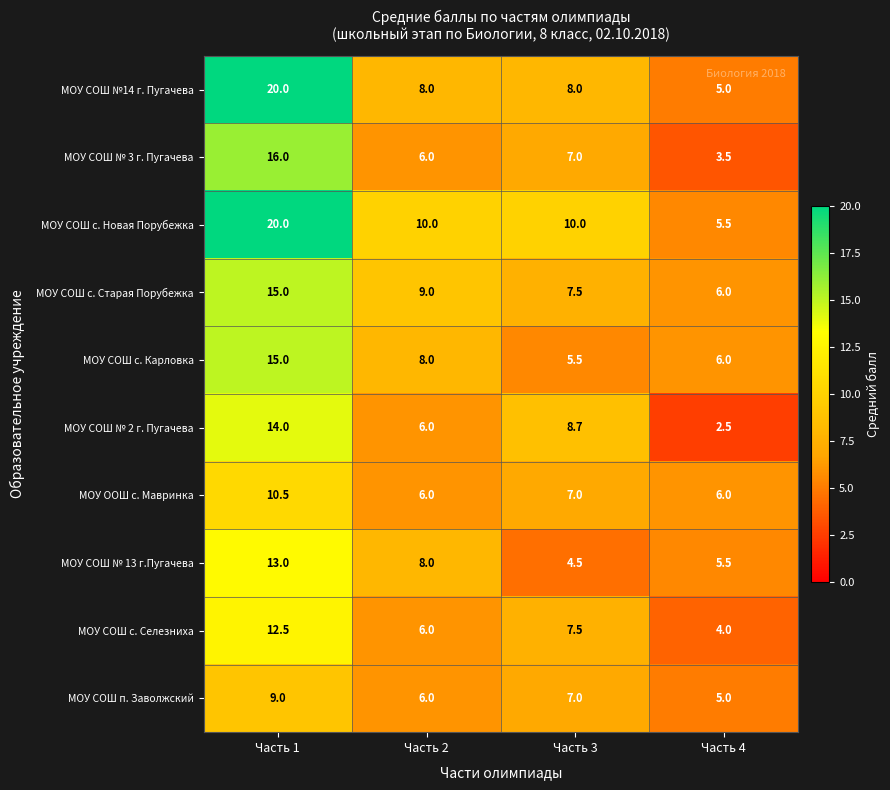

The МОУ СОШ № 2 г. Пугачева series shows 2.5 at Часть 4. True or false?

True